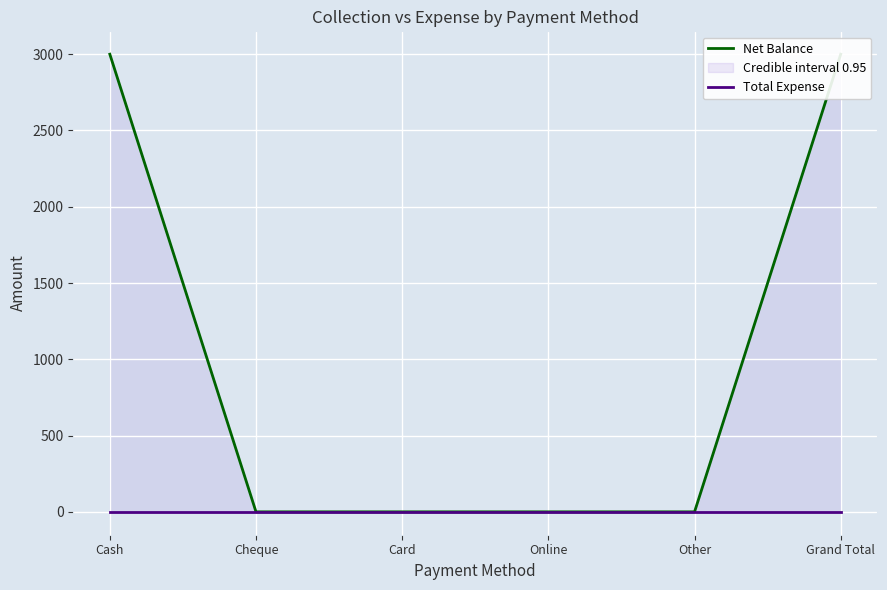

Reading left to right, transcribe all the data shown in this chart.

Net Balance: Cash=3000	Cheque=0	Card=0	Online=0	Other=0	Grand Total=3000
Total Expense: Cash=0	Cheque=0	Card=0	Online=0	Other=0	Grand Total=0